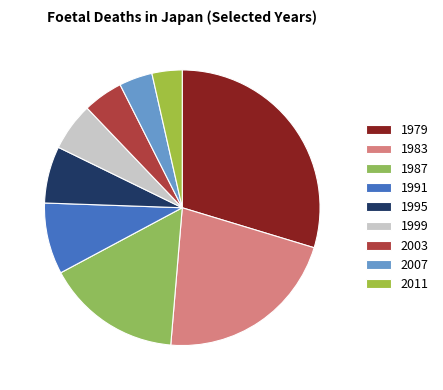

True or false: 1991 accounts for 20% of the total.

False